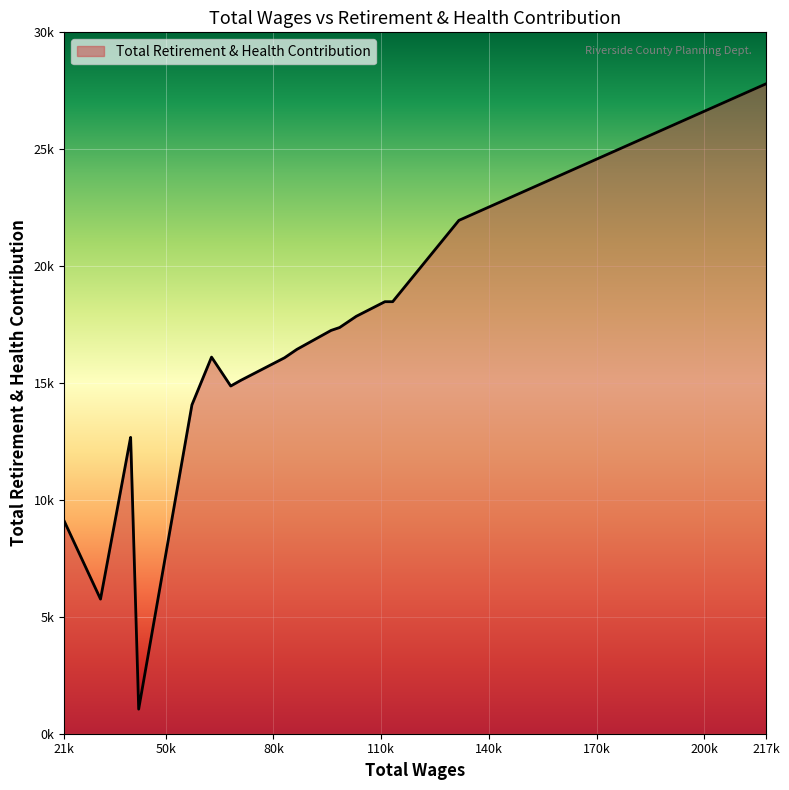

Does the chart have visible grid lines?

Yes